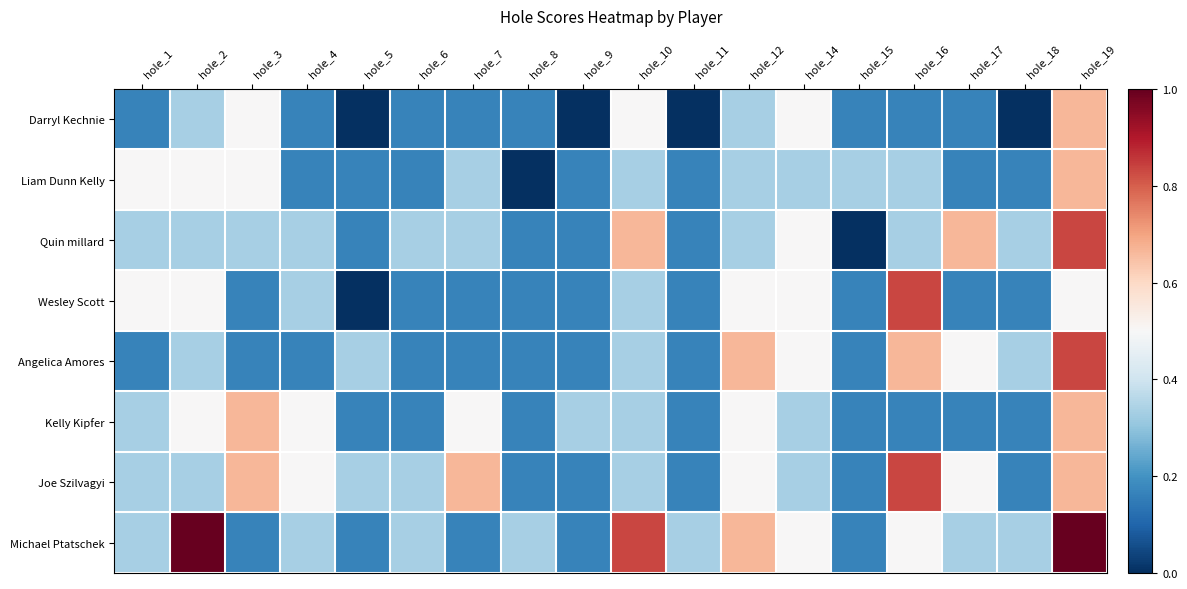

List the series in order of their peak value, lowest first.

Darryl Kechnie, Liam Dunn Kelly, Kelly Kipfer, Quin millard, Wesley Scott, Angelica Amores, Joe Szilvagyi, Michael Ptatschek